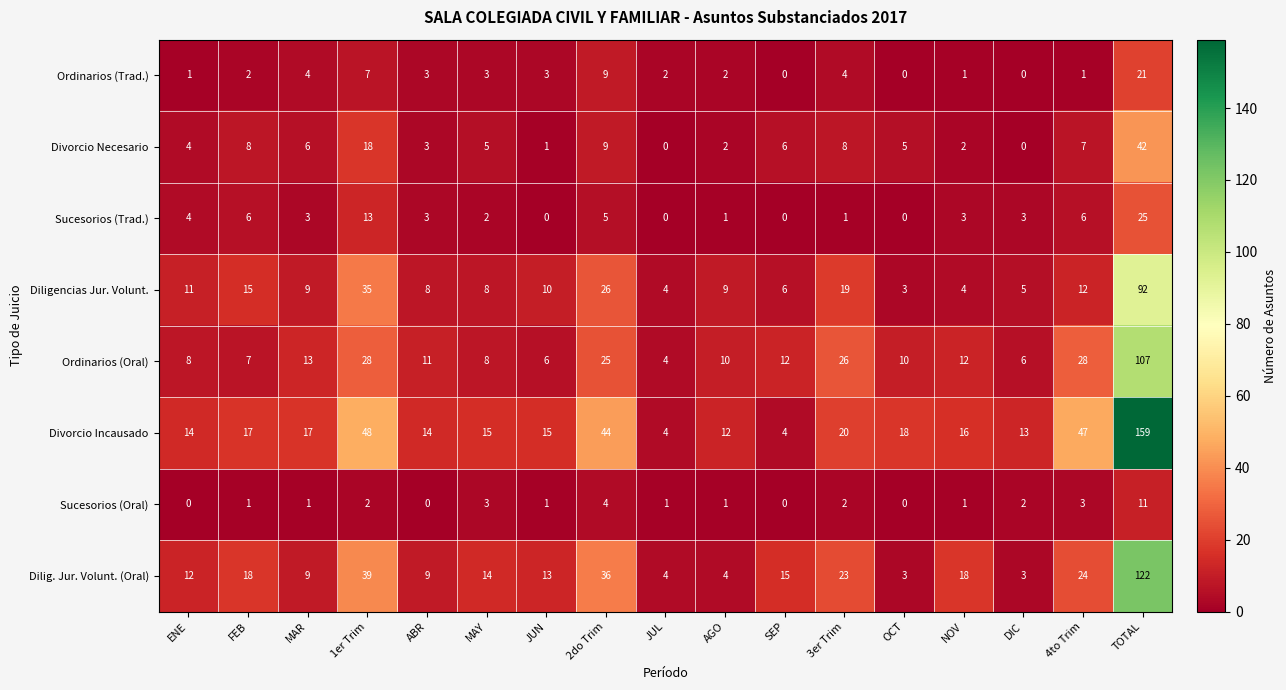

True or false: Ordinarios (Oral) has a value of 28 at 4to Trim.

True